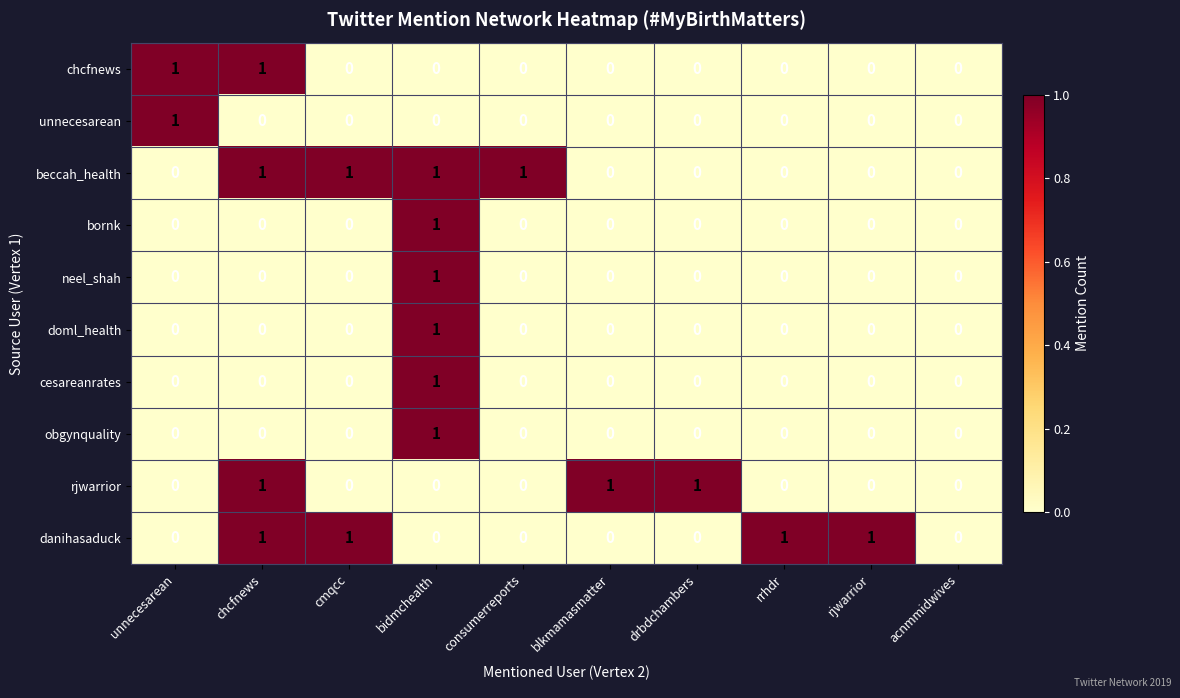

Count the bornk values in the range 0 to 1.

10